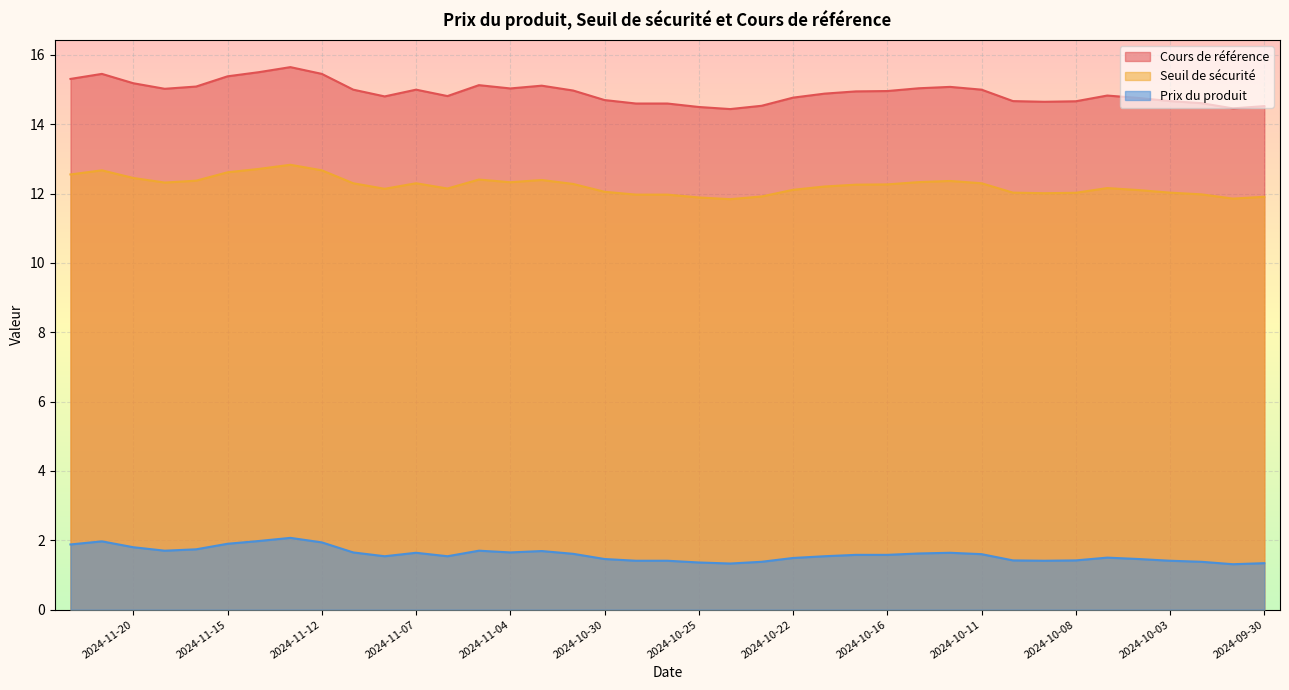

What are all the series names shown in the legend?

Cours de référence, Seuil de sécurité, Prix du produit